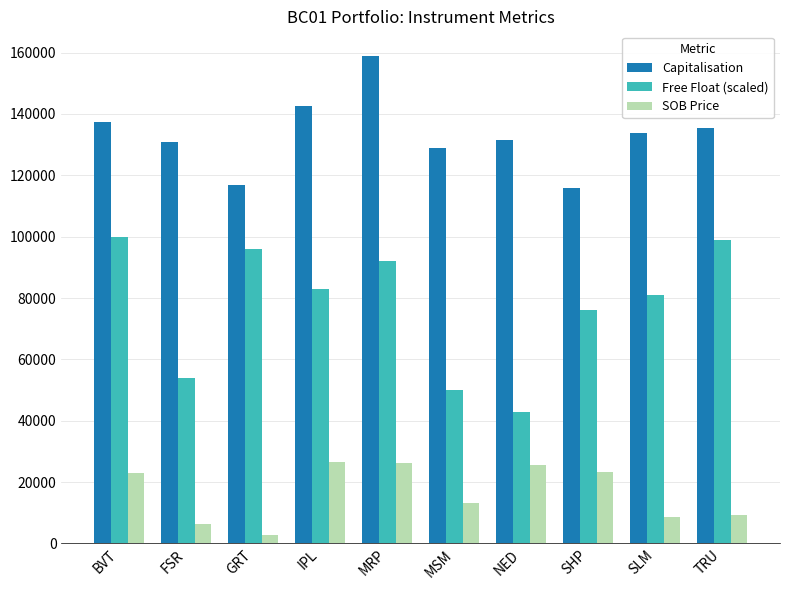

Are the bars grouped side by side (vs. stacked)?

Yes